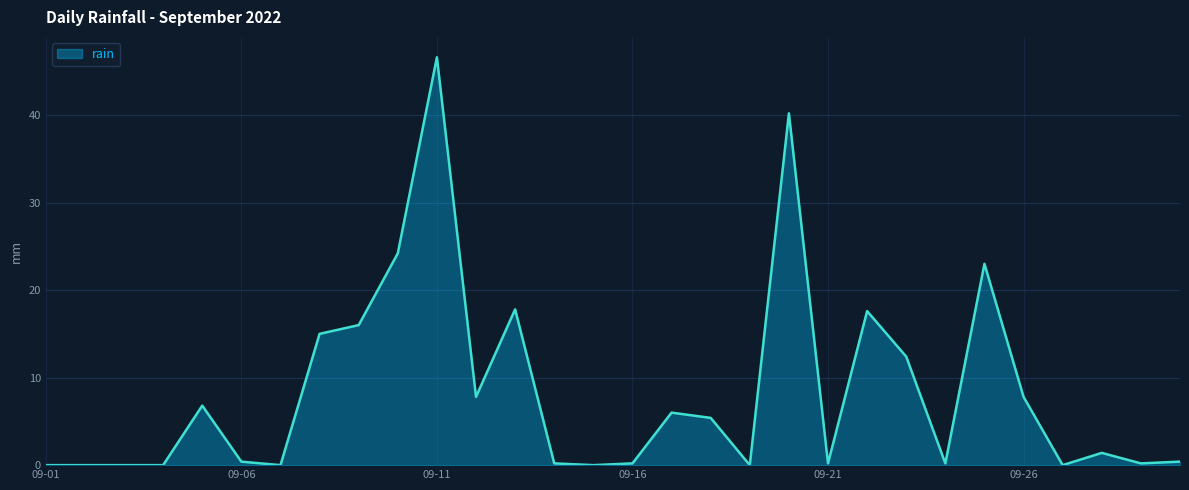

What is the difference between the maximum and minimum values?

46.6